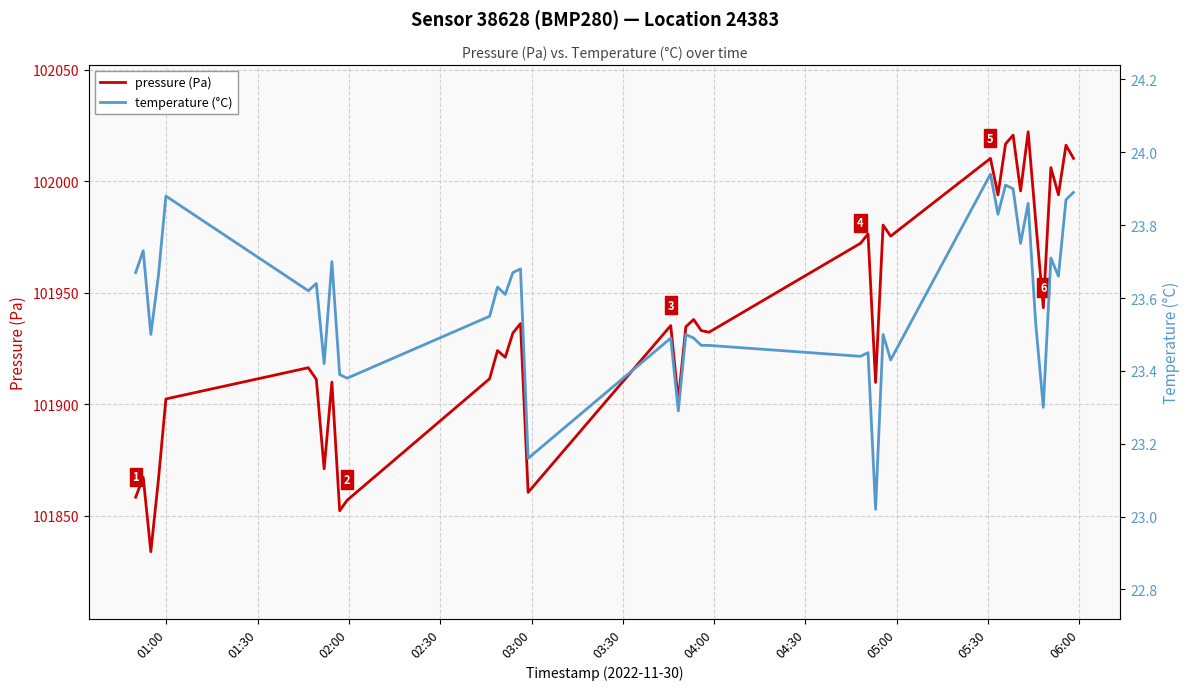

What is the lowest value of the pressure (Pa) series?

101833.8